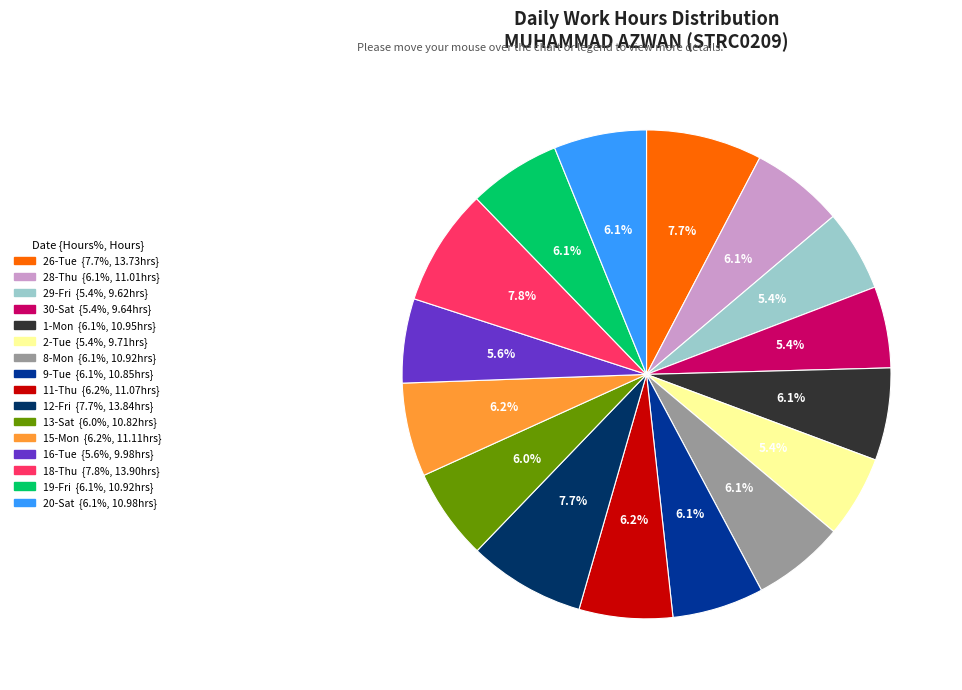

Is there a majority slice in this chart?

No